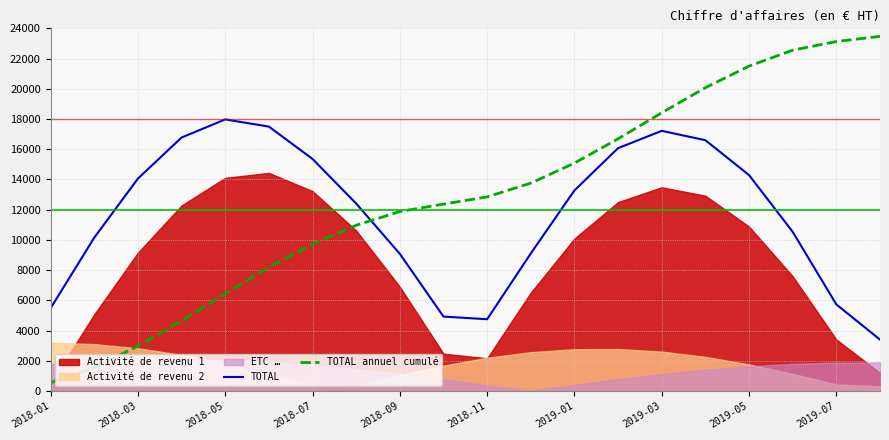

The value of TOTAL at 2019-07 is 5730. True or false?

True